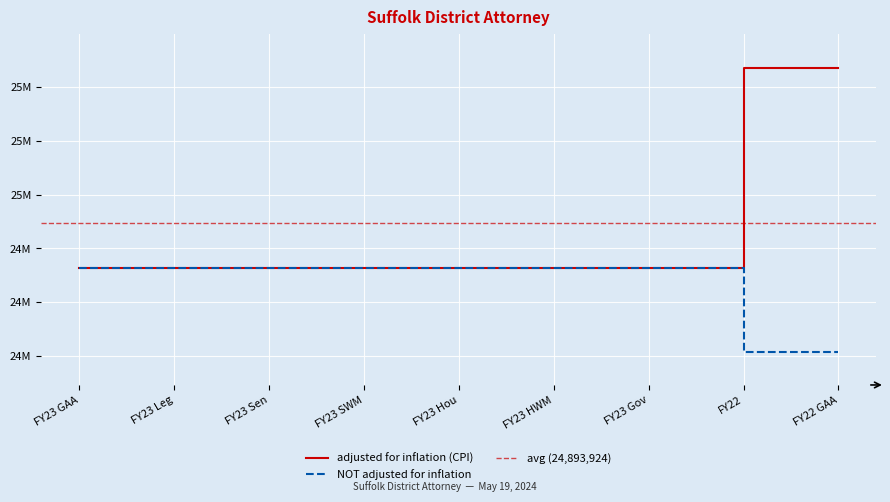

True or false: adjusted for inflation (CPI) has more than 1 points higher than both neighbors.

False